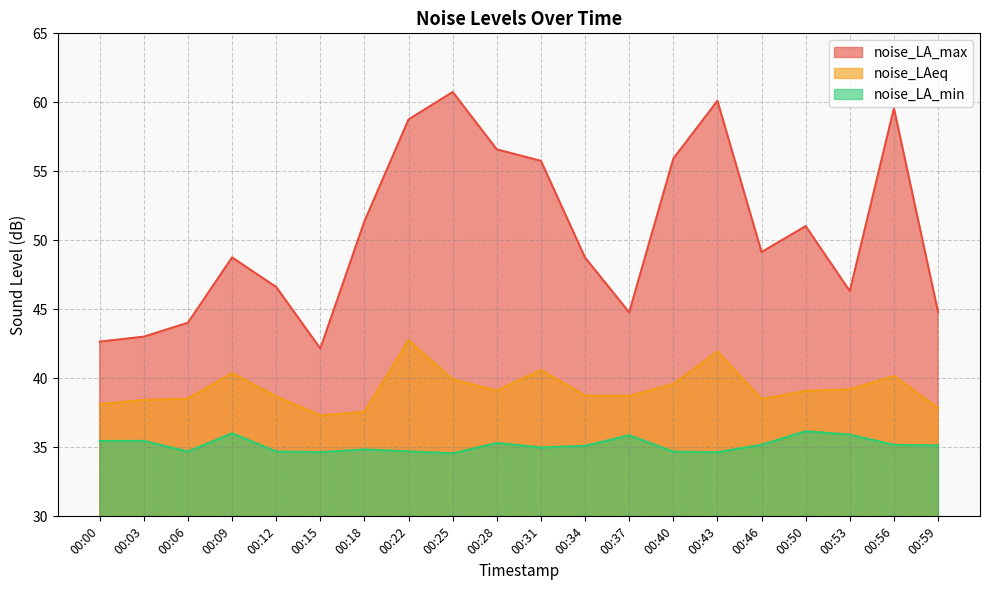

Rank the series by their average value, from highest to lowest.

noise_LA_max, noise_LAeq, noise_LA_min